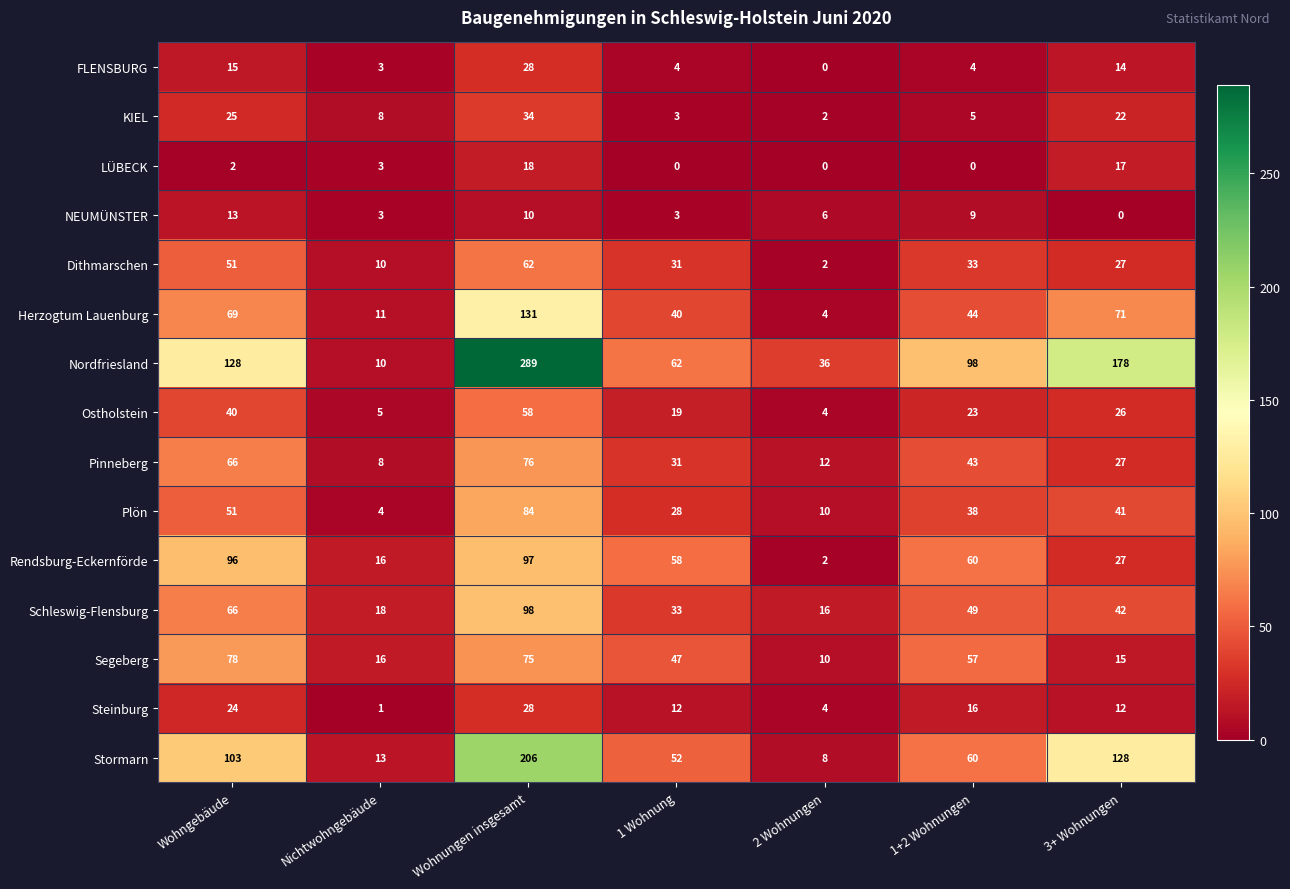

How many series are shown in this chart?

15